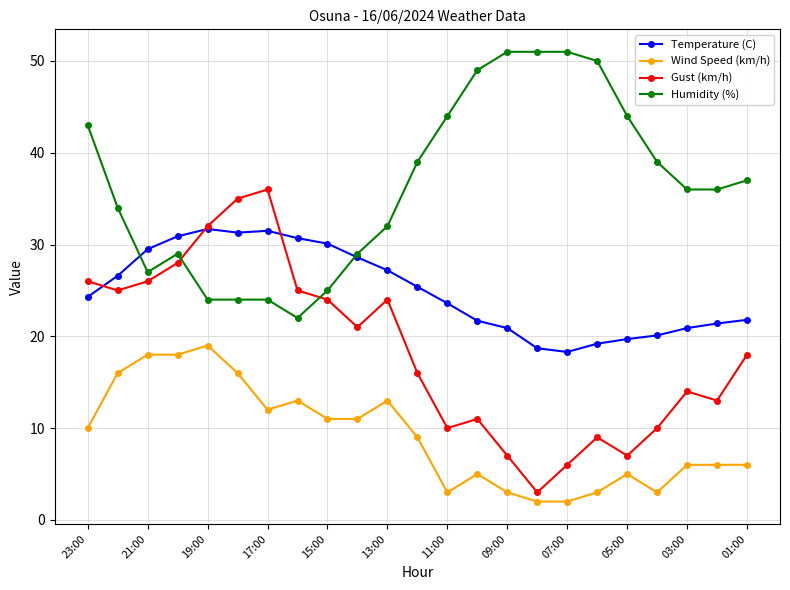

What is the value of the Temperature (C) point at the 23rd from the left?

21.8